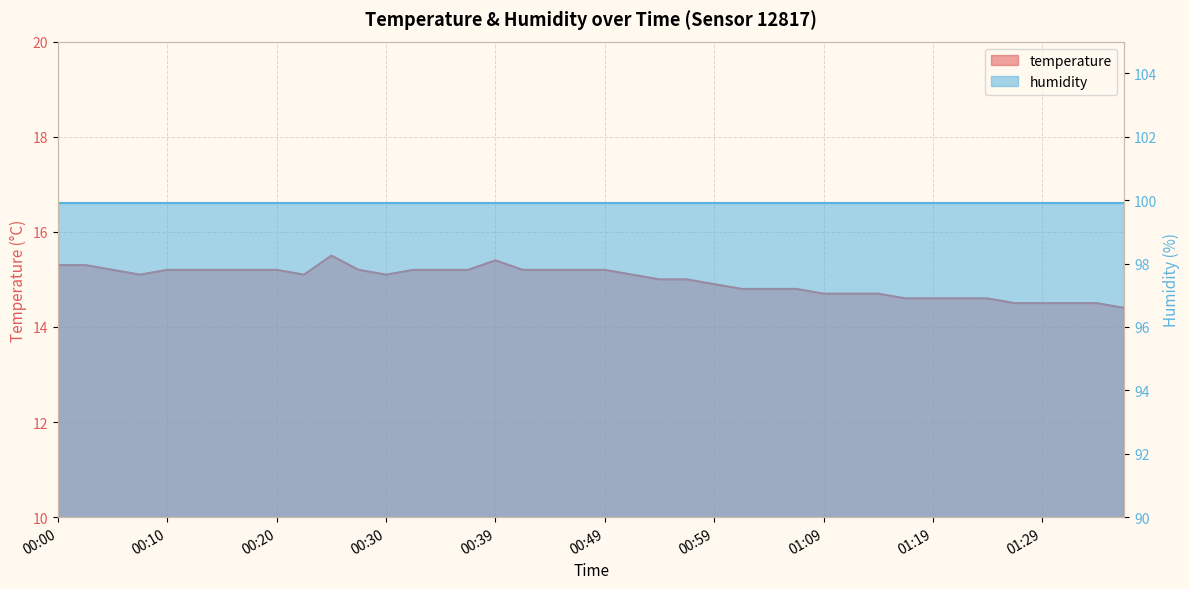

What is the difference between the maximum and minimum values?

1.1